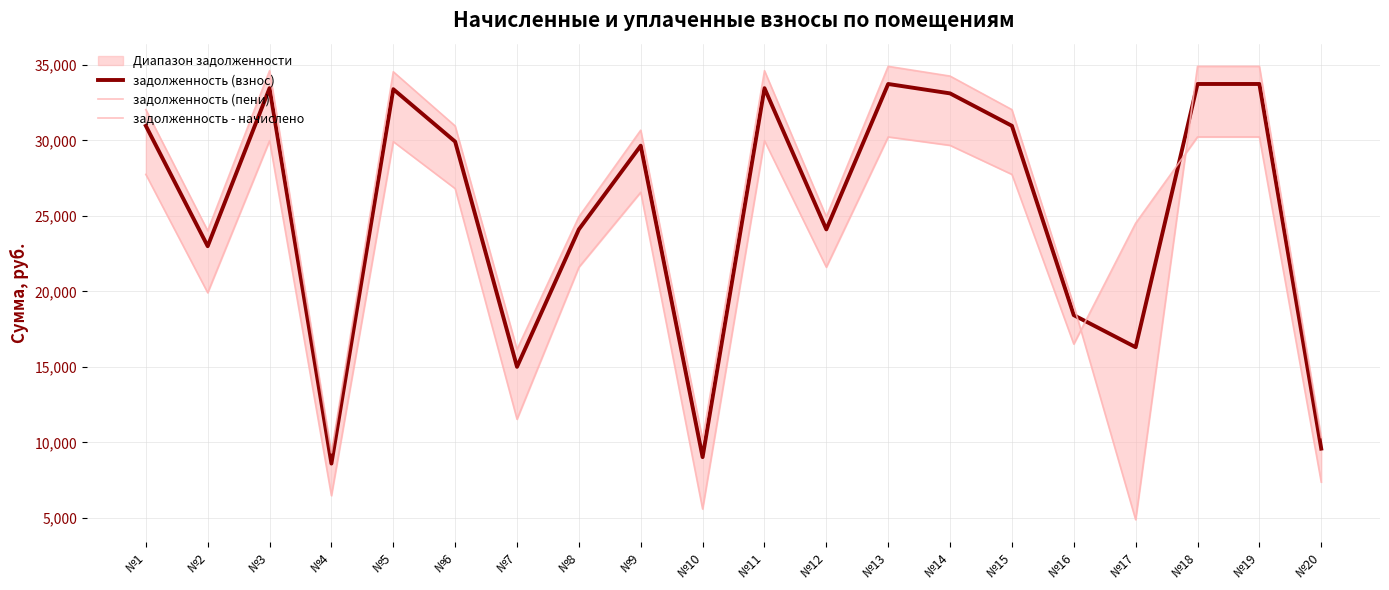

At how many categories does at least one series exceed 6552?

20